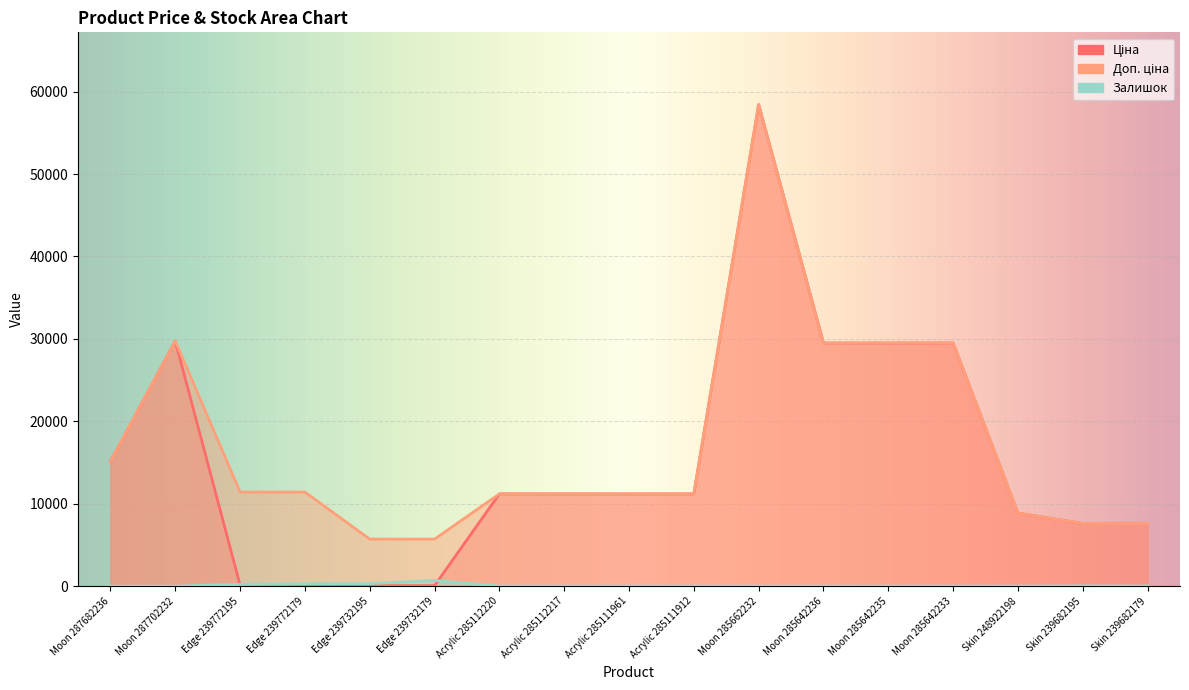

What is the value of the Залишок point at the 3rd from the left?

215.0